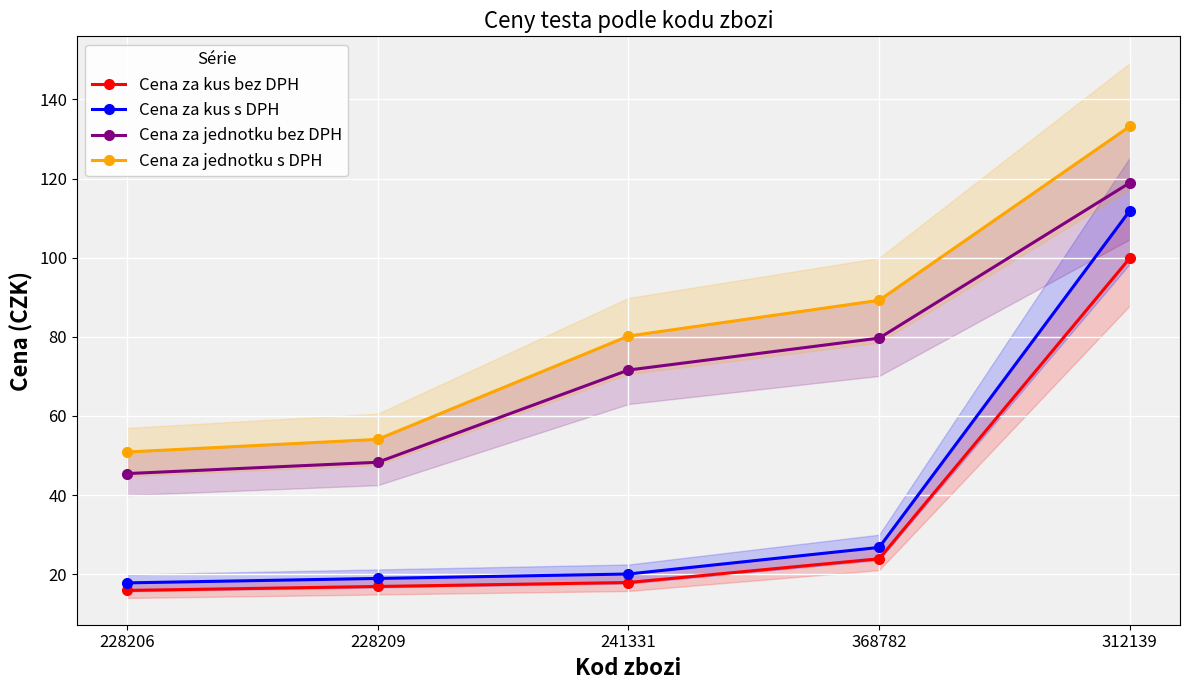

True or false: Cena za jednotku bez DPH and Cena za jednotku s DPH cross at least once.

False